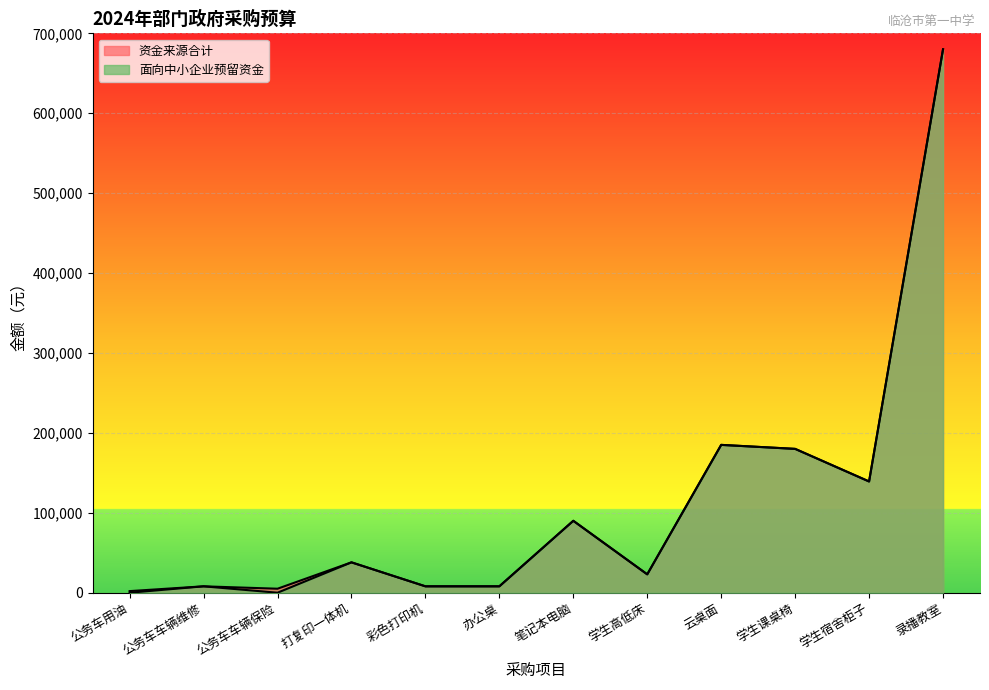

Reading left to right, transcribe all the data shown in this chart.

面向中小企业预留资金: 公务车用油=0	公务车车辆维修=8000	公务车车辆保险=0	打复印一体机=38000	彩色打印机=8000	办公桌=8000	笔记本电脑=90000	学生高低床=23000	云桌面=185000	学生课桌椅=180000	学生宿舍柜子=139200	录播教室=680000
资金来源合计: 公务车用油=2000	公务车车辆维修=8000	公务车车辆保险=5000	打复印一体机=38000	彩色打印机=8000	办公桌=8000	笔记本电脑=90000	学生高低床=23000	云桌面=185000	学生课桌椅=180000	学生宿舍柜子=139200	录播教室=680000